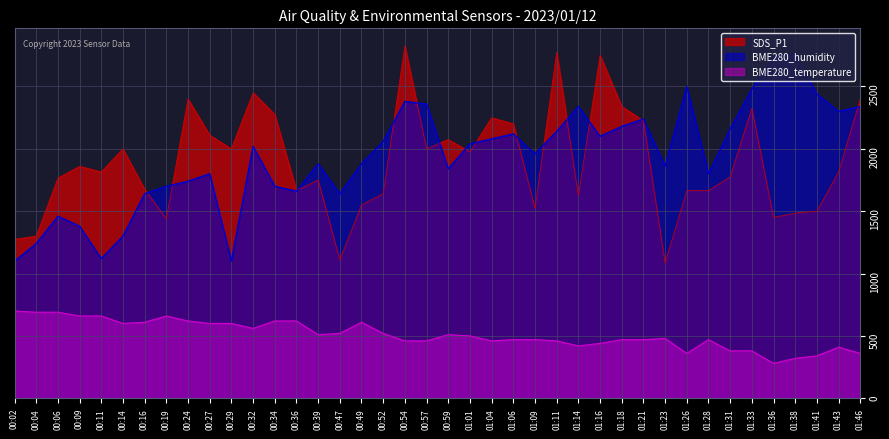

The value of BME280_humidity at 01:36 is 2740.0. True or false?

True